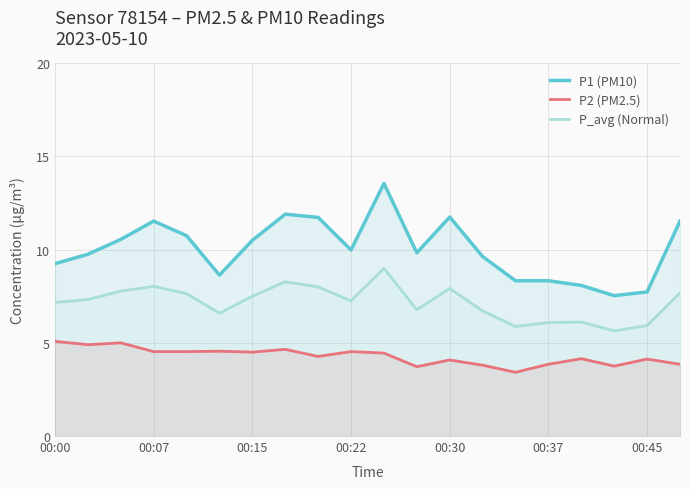

True or false: P1 (PM10) has a value of 9.6 at 13.

True